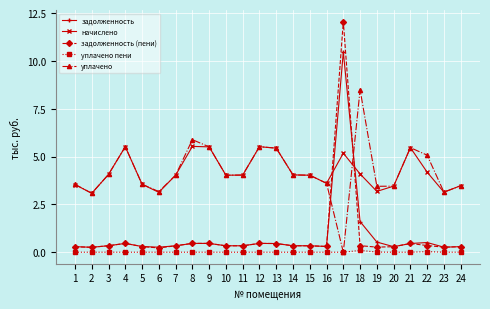

What are all the series names shown in the legend?

задолженность, начислено, задолженность (пени), уплачено пени, уплачено